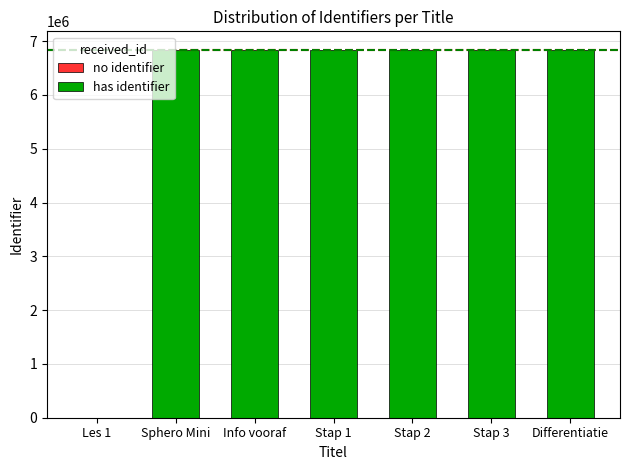

The chart shows a value of 8983264 at Stap 2: Produceren. True or false?

False